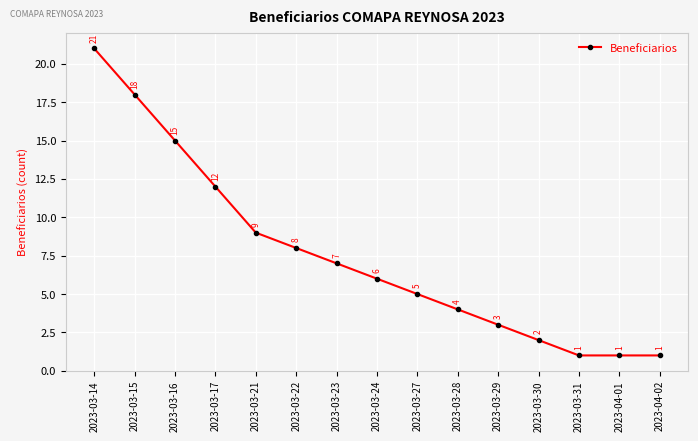

The value at 2023-03-16 is 4. True or false?

False